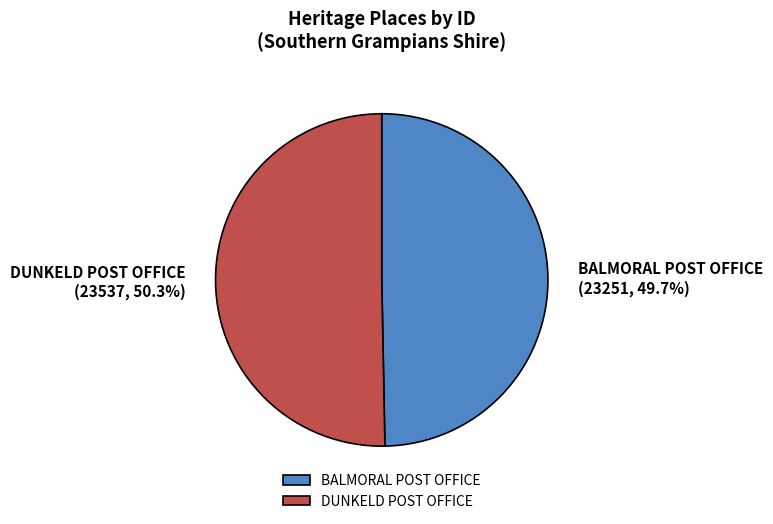

How many segments does this pie chart have?

2